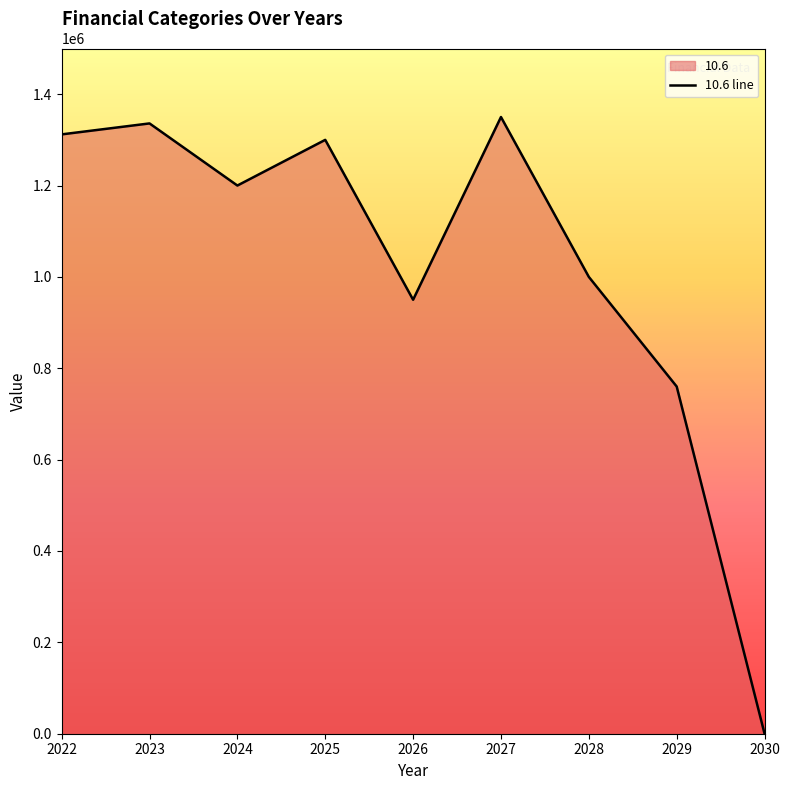

What is the value of the 7th point from the left?

1000000.0